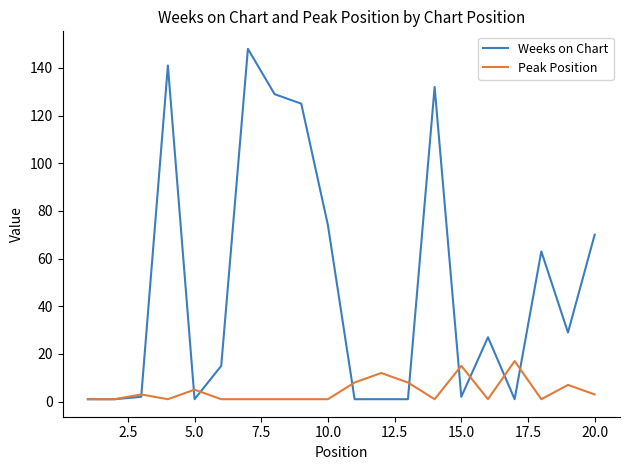

What is the sum of all Weeks on Chart values?

964